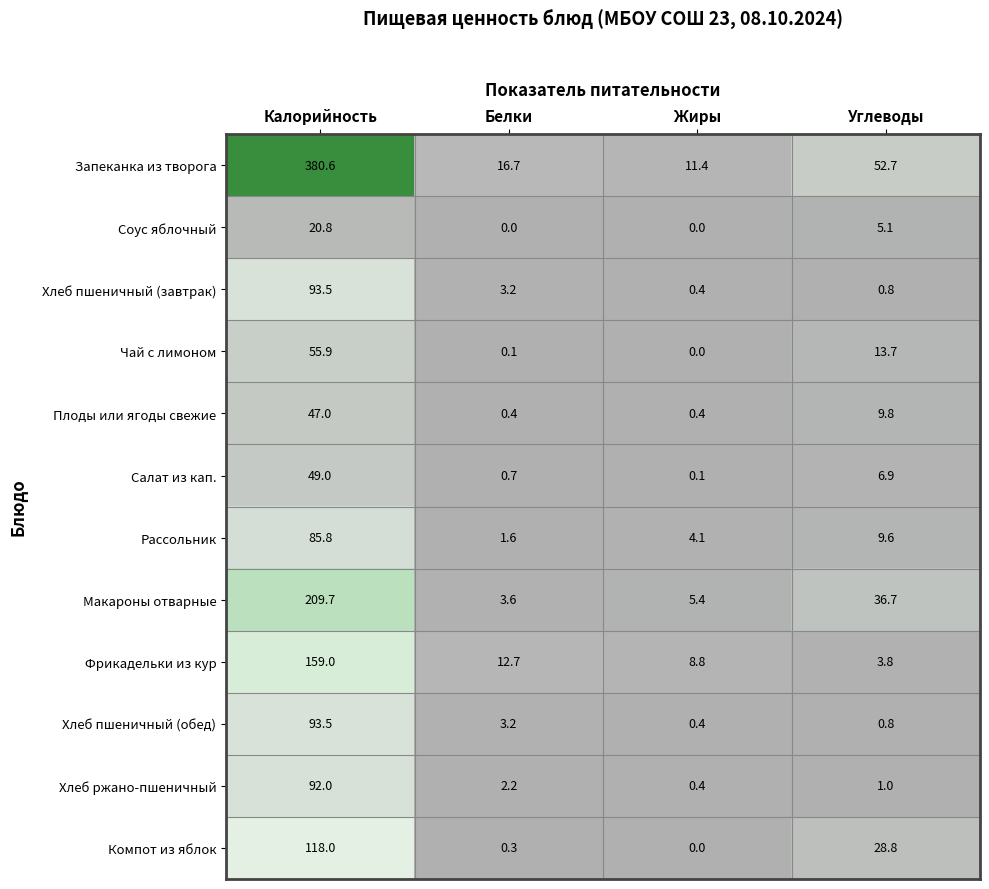

At how many categories does at least one series exceed 197?

1